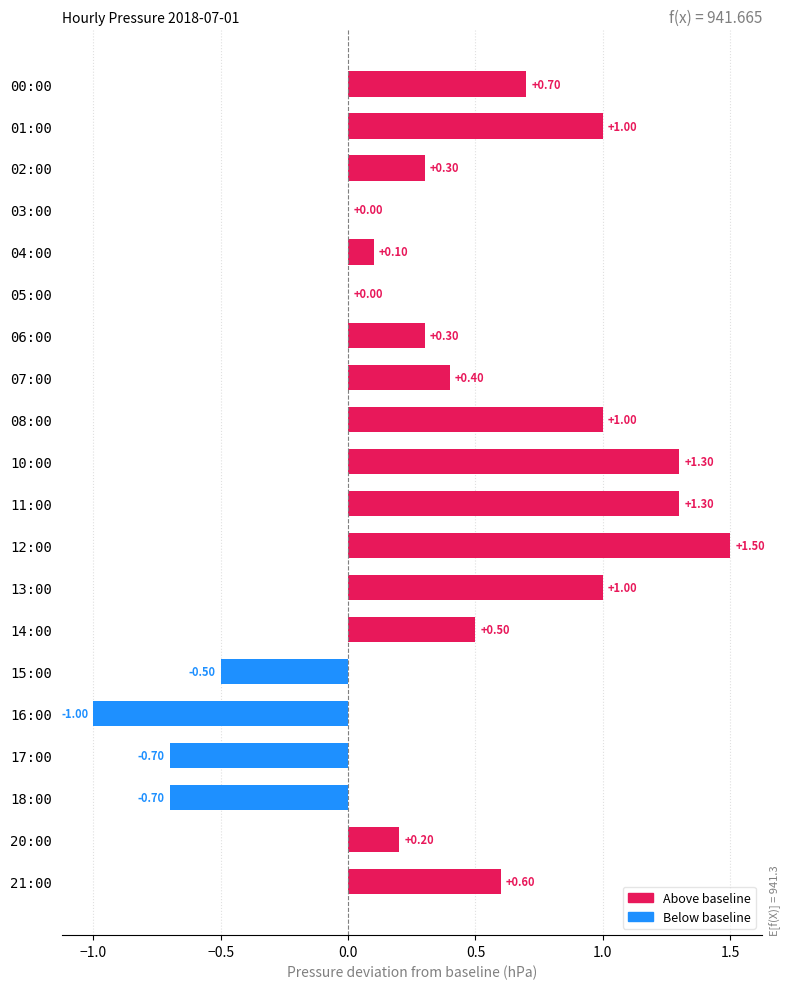

Which has a higher value, 13:00 or 03:00?

13:00